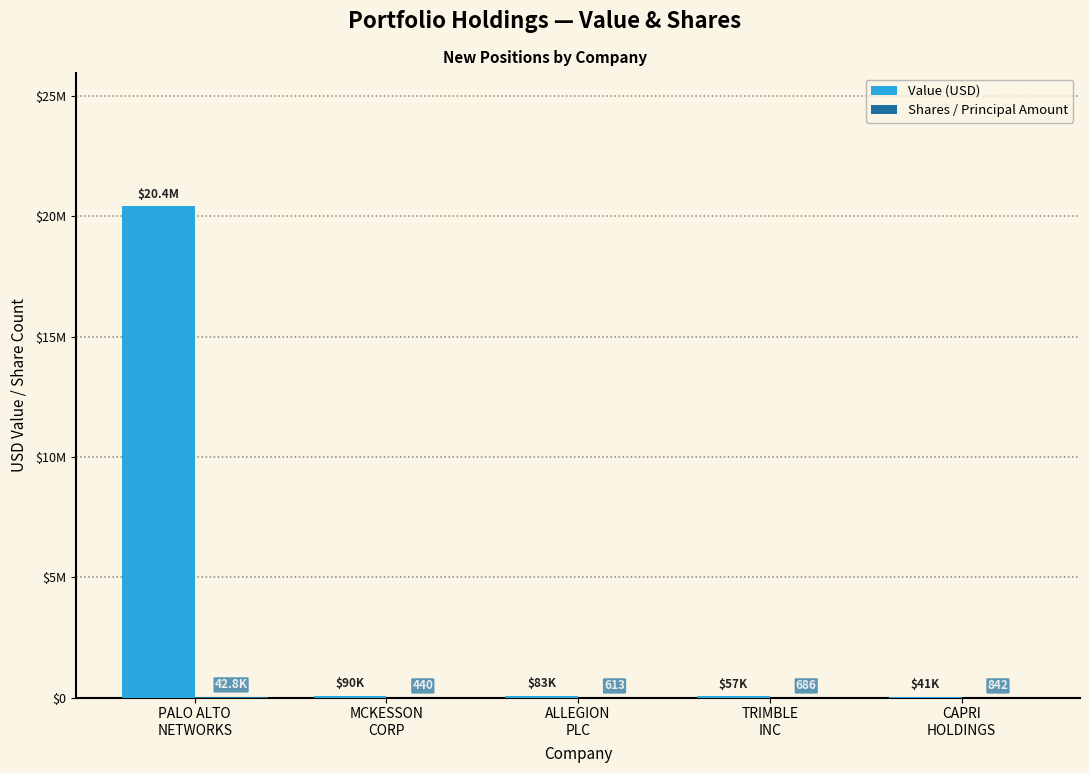

Does the chart contain stacked bars?

No